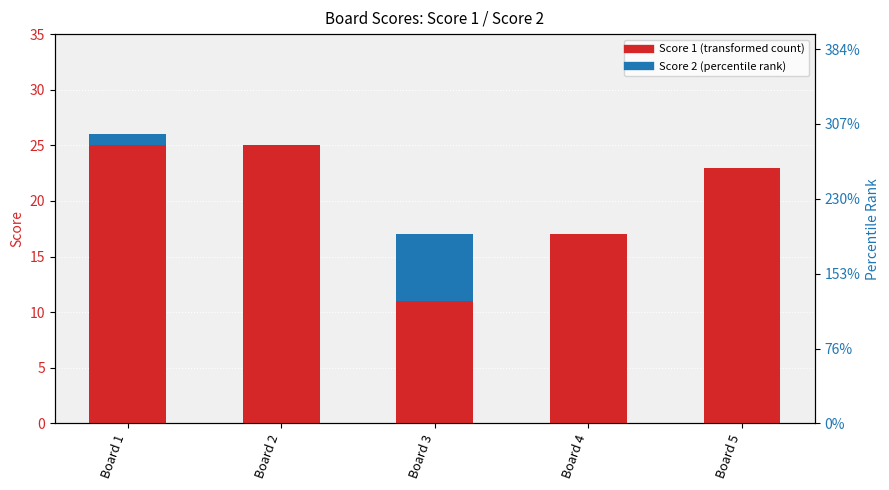

At which label does Score 2 reach its minimum?

Board 2